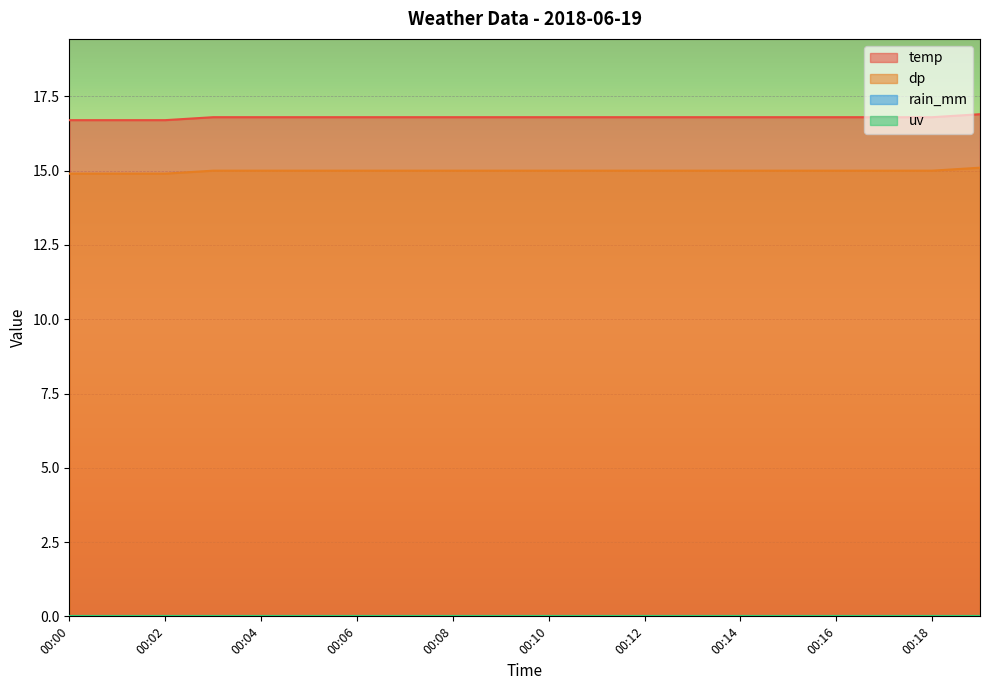

Reading left to right, transcribe all the data shown in this chart.

temp: 00:00=16.7	00:01=16.7	00:02=16.7	00:03=16.8	00:04=16.8	00:05=16.8	00:06=16.8	00:07=16.8	00:08=16.8	00:09=16.8	00:10=16.8	00:11=16.8	00:12=16.8	00:13=16.8	00:14=16.8	00:15=16.8	00:16=16.8	00:17=16.8	00:18=16.8	00:19=16.9
dp: 00:00=14.9	00:01=14.9	00:02=14.9	00:03=15.0	00:04=15.0	00:05=15.0	00:06=15.0	00:07=15.0	00:08=15.0	00:09=15.0	00:10=15.0	00:11=15.0	00:12=15.0	00:13=15.0	00:14=15.0	00:15=15.0	00:16=15.0	00:17=15.0	00:18=15.0	00:19=15.1